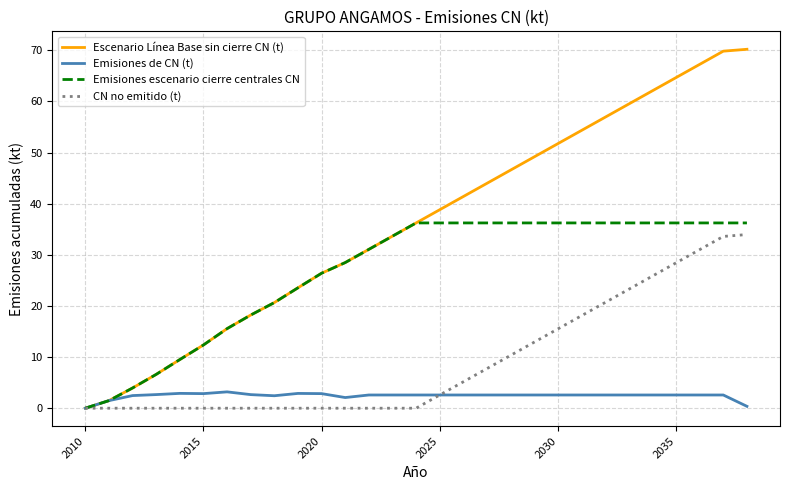

List the series in order of their overall mean, highest first.

Escenario Línea Base sin cierre CN (t), Emisiones escenario cierre centrales CN, CN no emitido (t), Emisiones de CN (t)